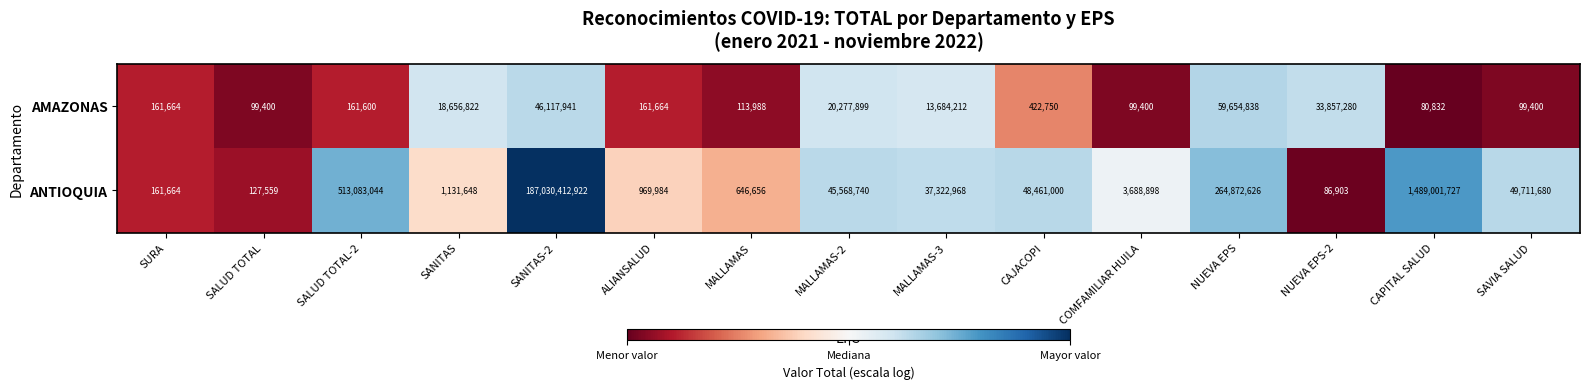

Which series changed the most between MALLAMAS-3 and CAJACOPI?

AMAZONAS